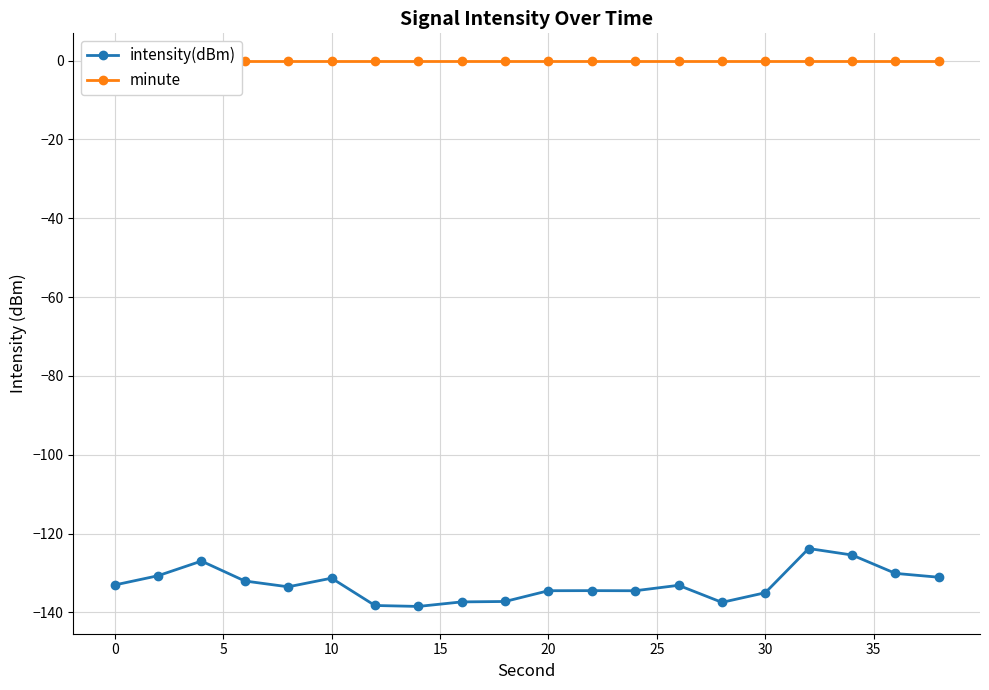

What are all the series names shown in the legend?

intensity(dBm), minute